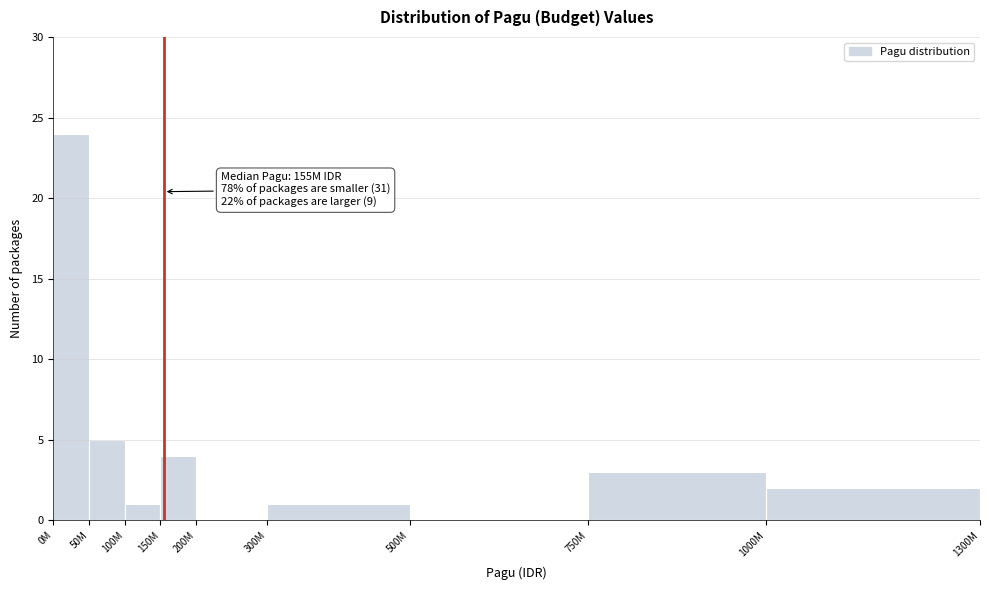

At which category does the chart reach its peak across all series?

0M